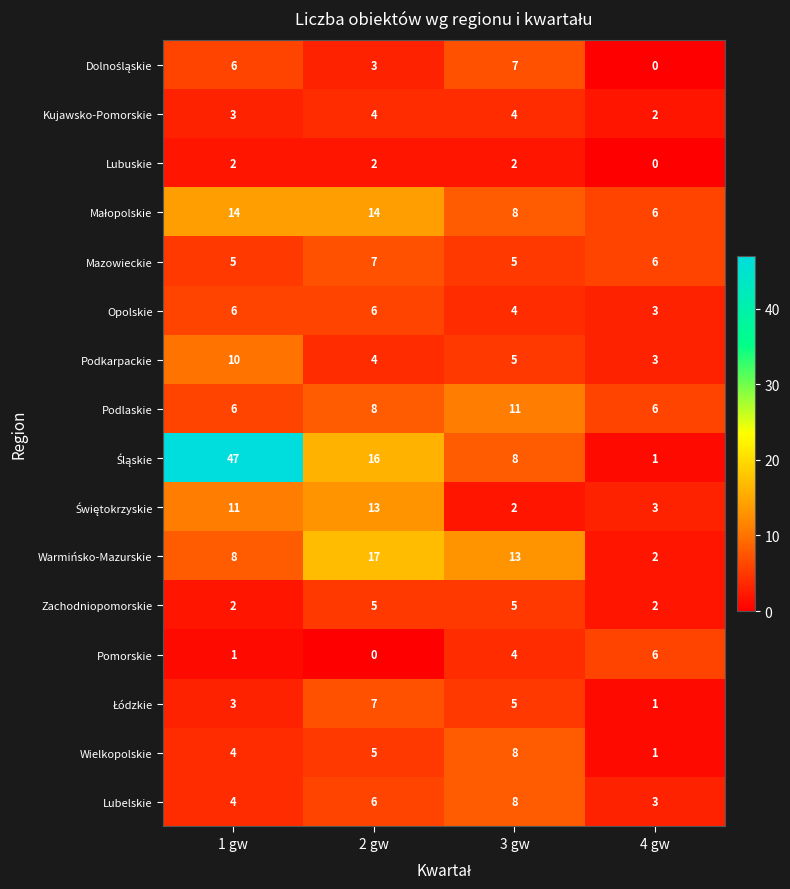

What is the total value across all series at 3 gw?

99